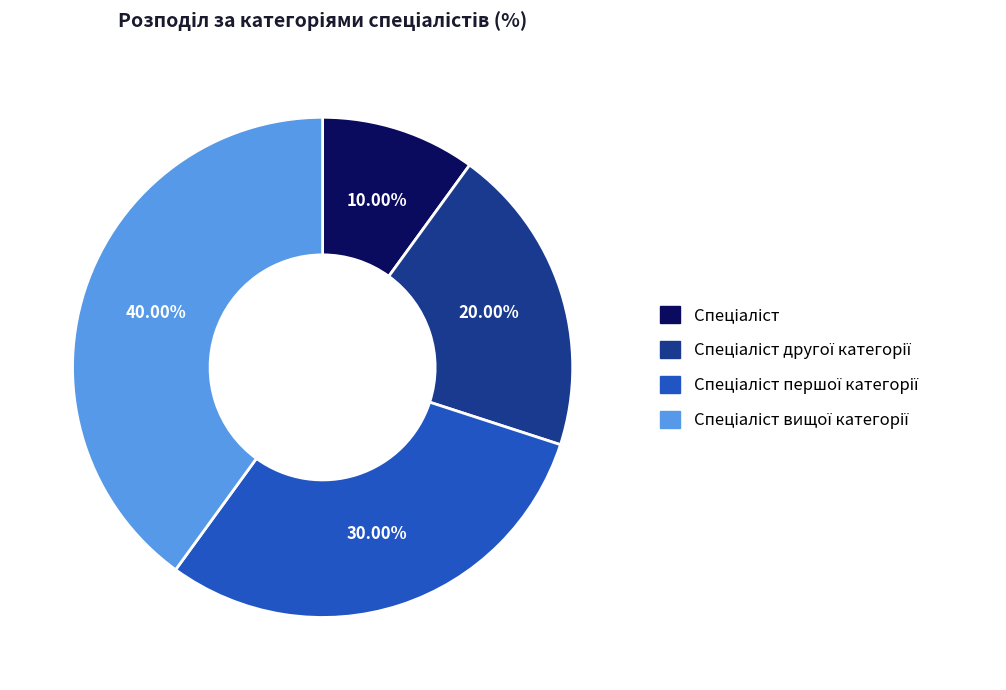

Is there any slice that represents more than half of the pie?

No